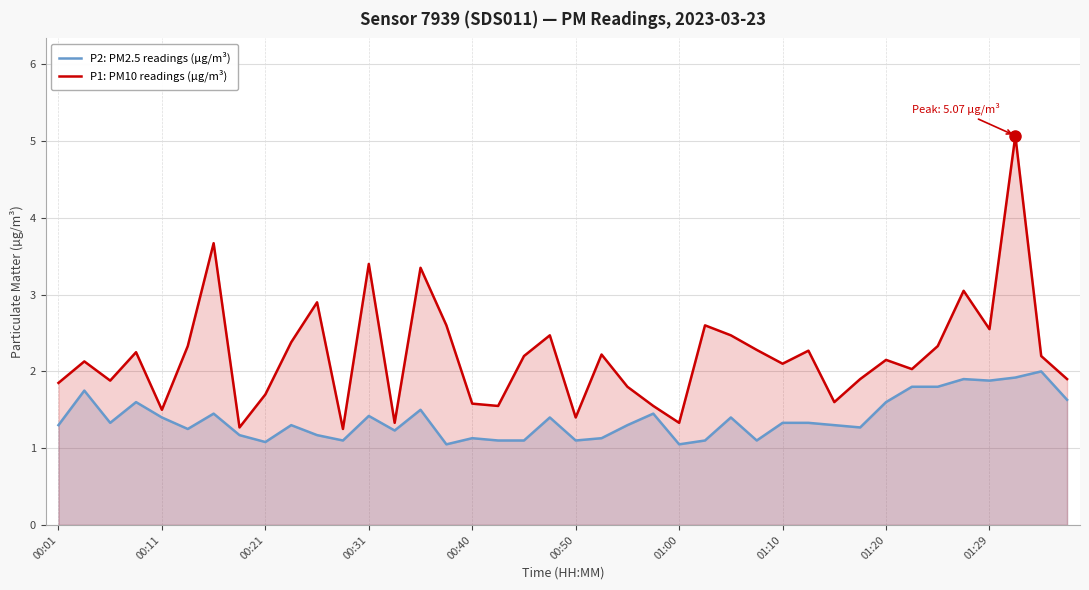

The value of P2: PM2.5 readings (µg/m³) at 19 is 1.4. True or false?

True